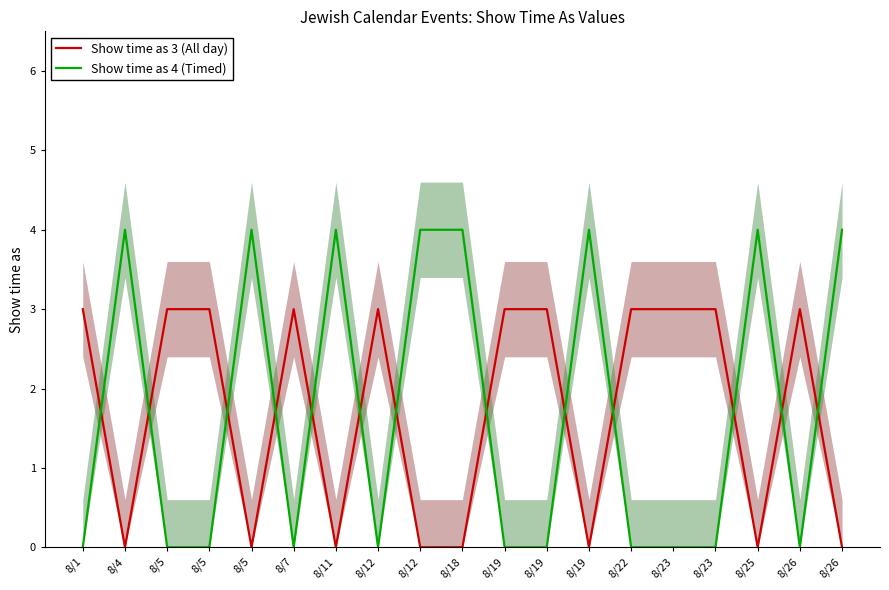

Which series has the largest range (max minus min)?

Show time as 4 (Timed)